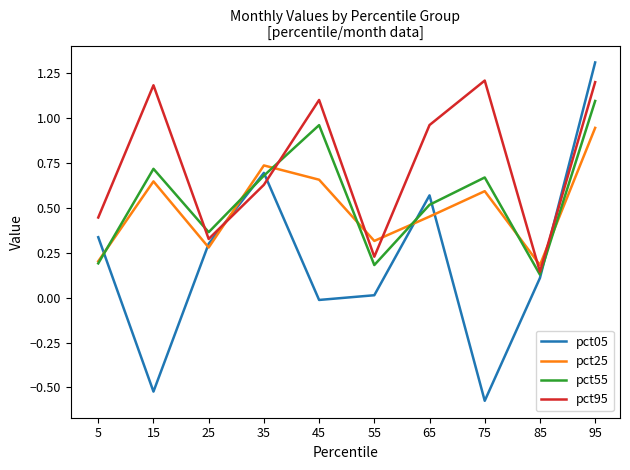

What is the maximum value shown in the chart?

1.3